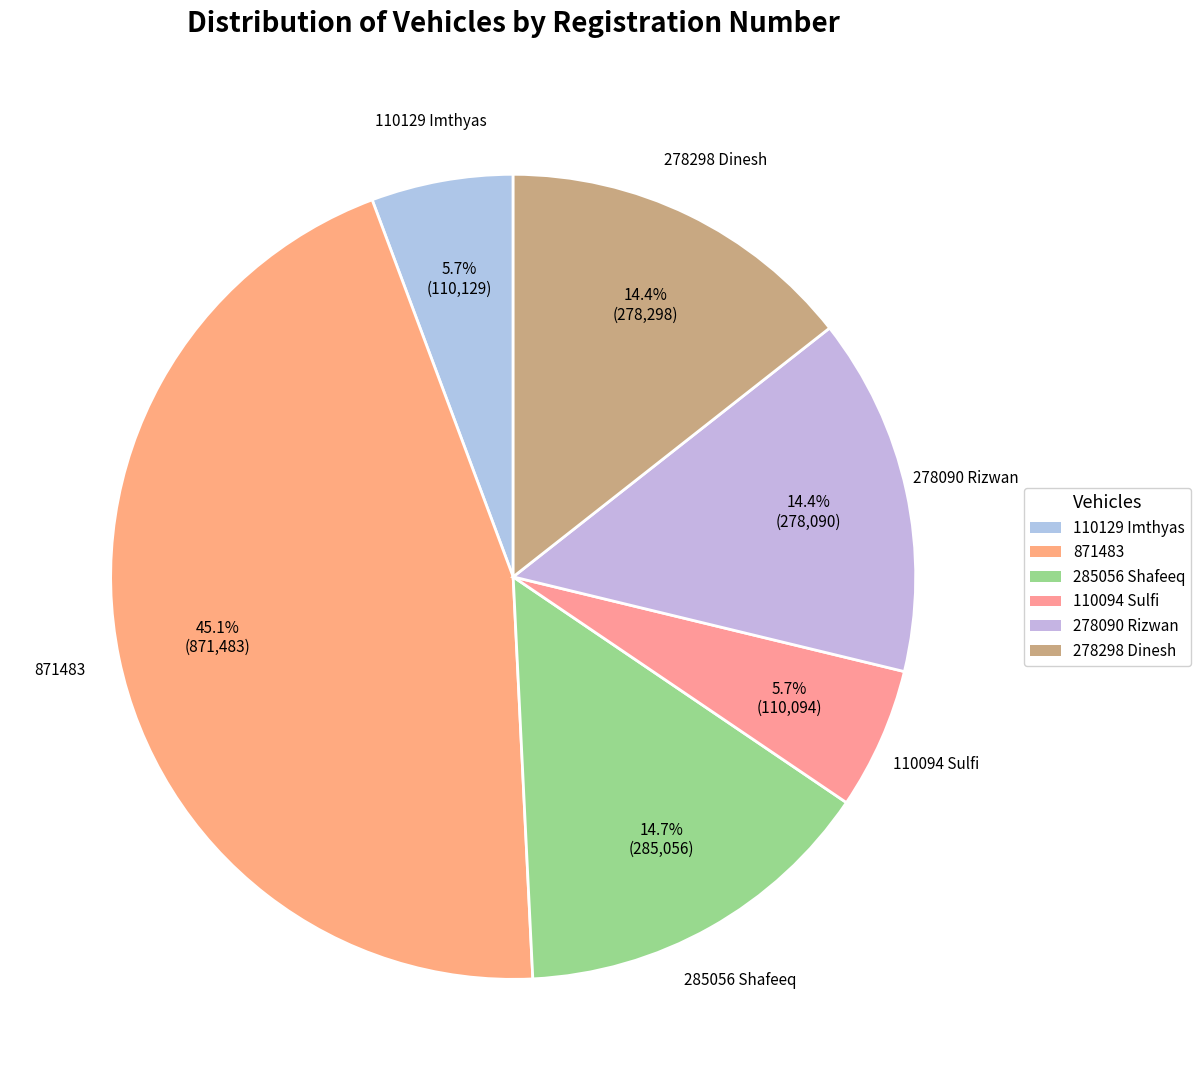

What is the largest slice in the pie chart?

871483